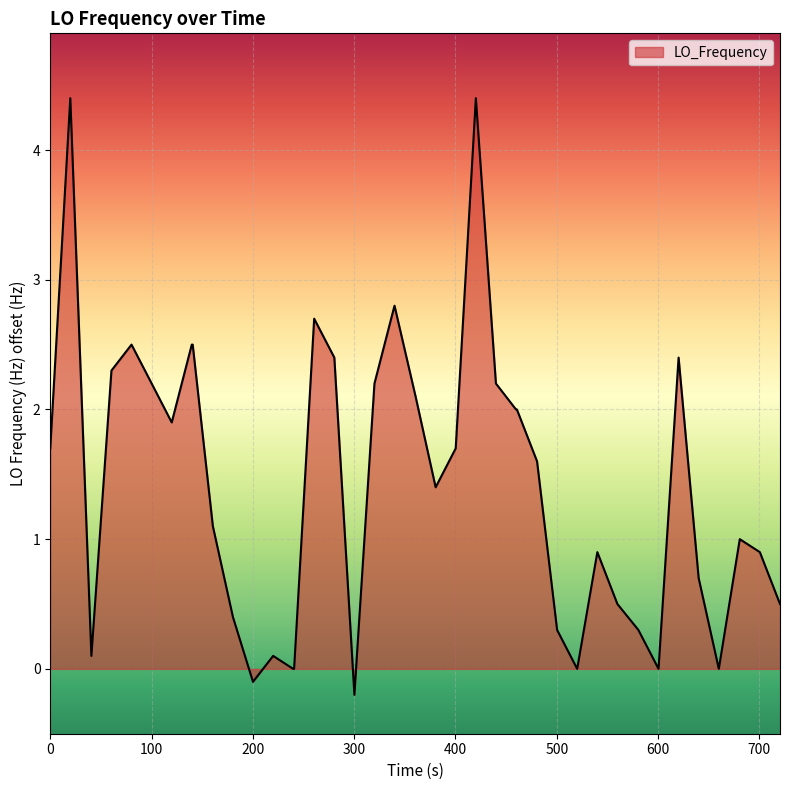

What is the difference between the maximum and minimum values?

4.6